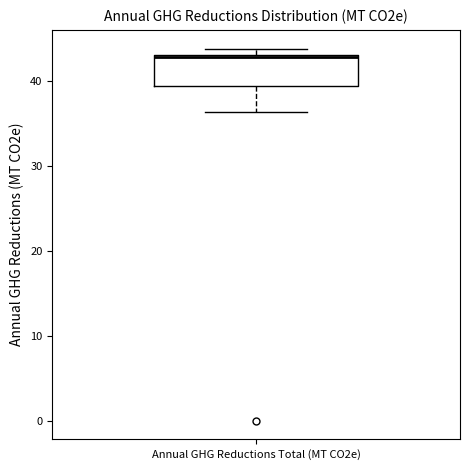

Transcribe this box plot: give where the median line is, the range the box spans, and where the two whiskers end, as read against the y-axis. The values are not printed on the chart, so give them approximately, as read against the axis.

median 43, box 39 to 43, whiskers 36 to 44